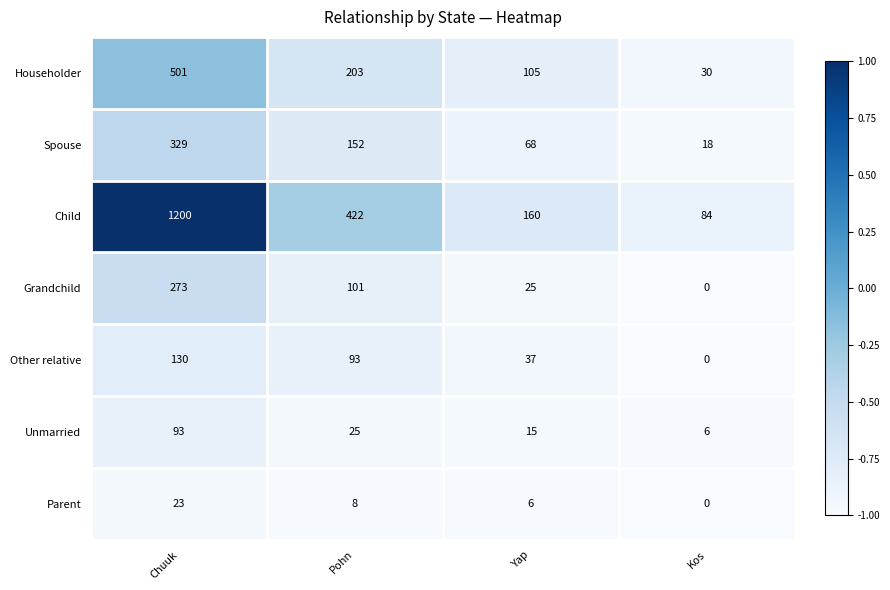

What is the total value across all series at Kos?

138